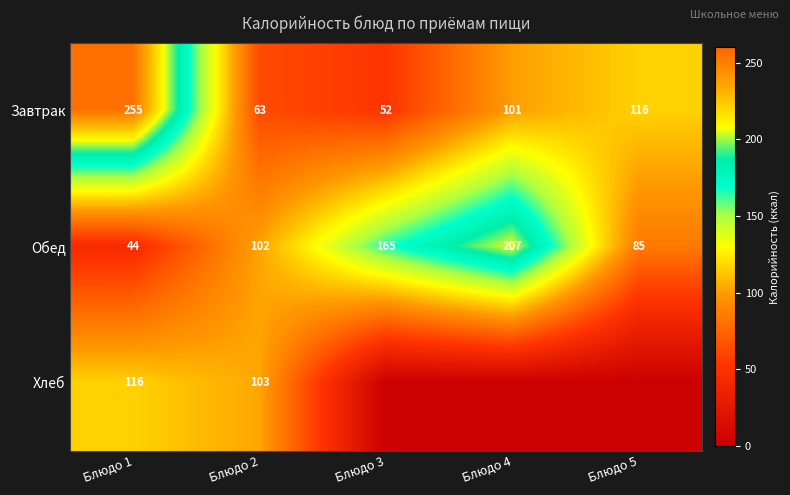

How many data points in Обед are less than 102?

2